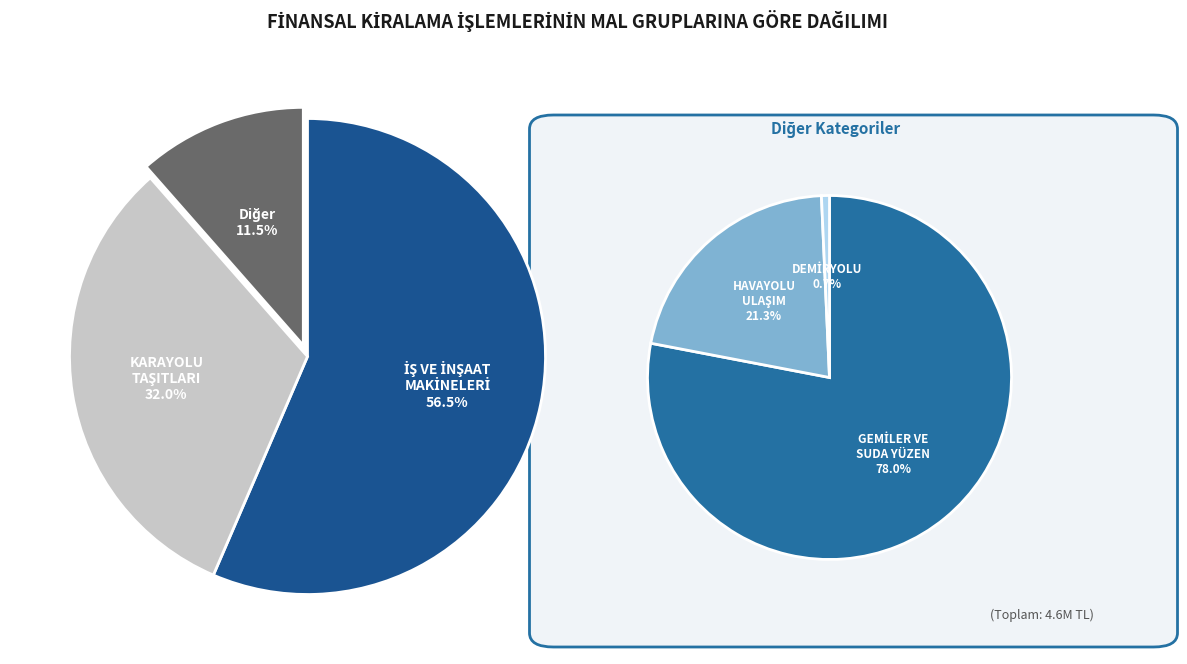

Which category accounts for the majority?

İŞ VE İNŞAAT MAKİNELERİ